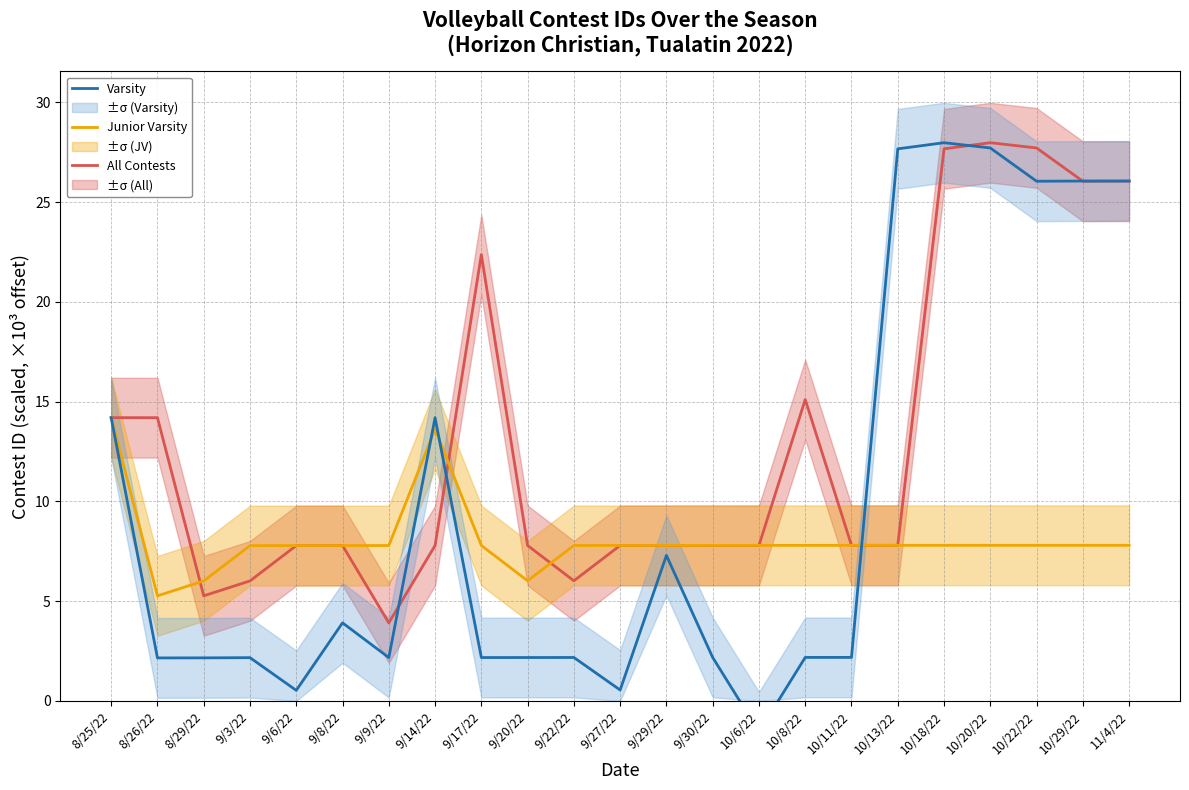

List the series in order of their peak value, lowest first.

Junior Varsity, All Contests, Varsity